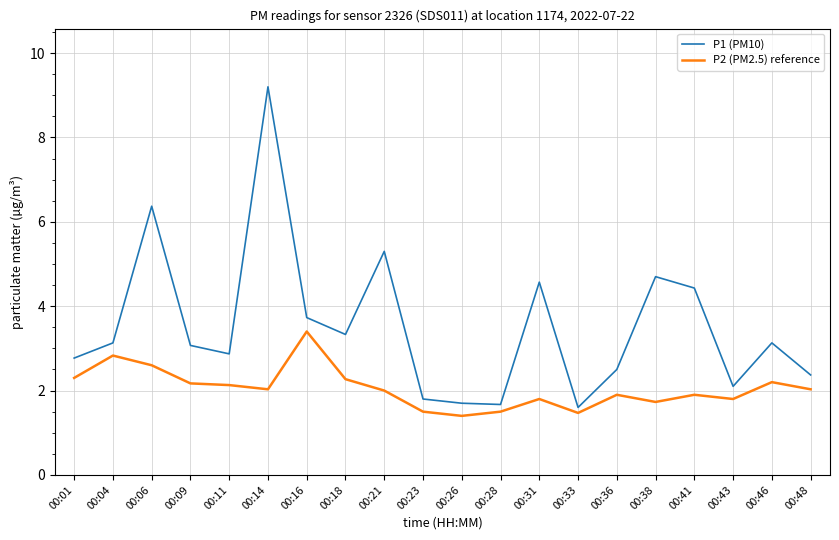

At 00:33, list the series in order from largest to smallest.

P1 (PM10), P2 (PM2.5) reference